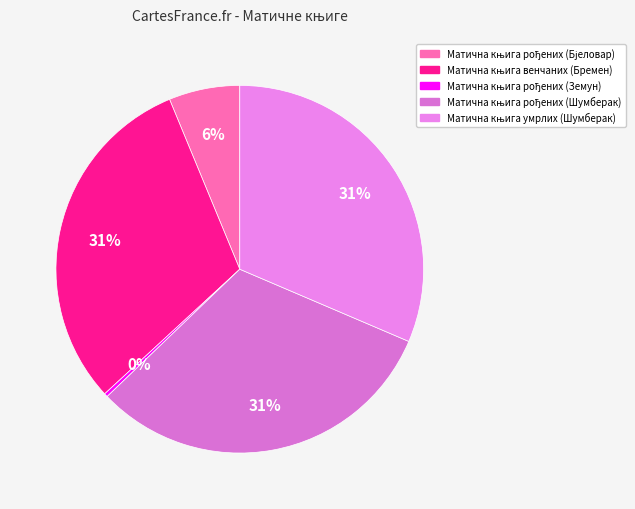

Does Матична књига венчаних (Бремен) account for over 50% of the chart?

No